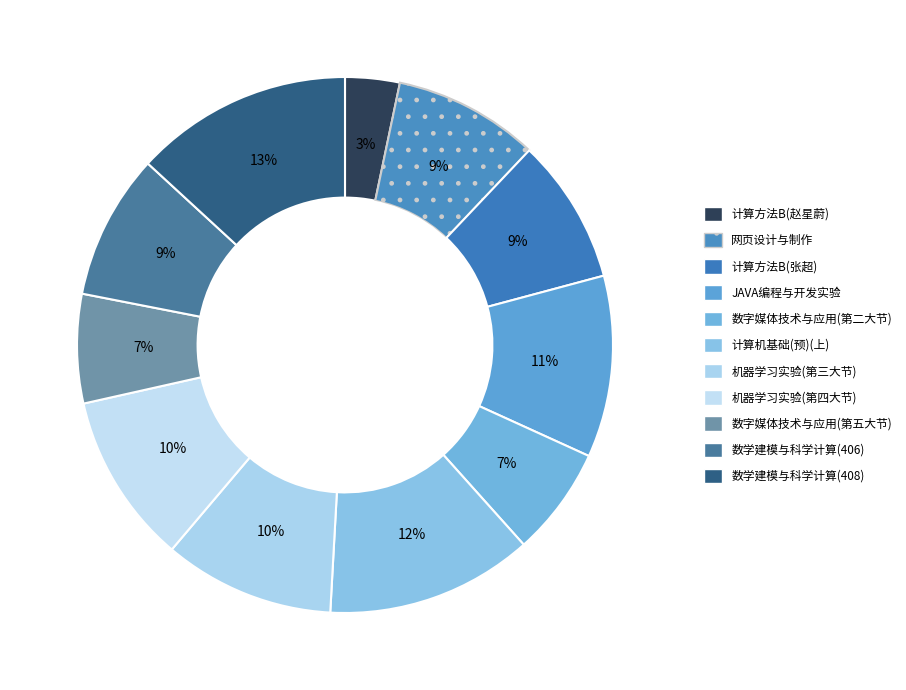

Which category has the smallest portion of the pie?

计算方法B(赵星蔚)